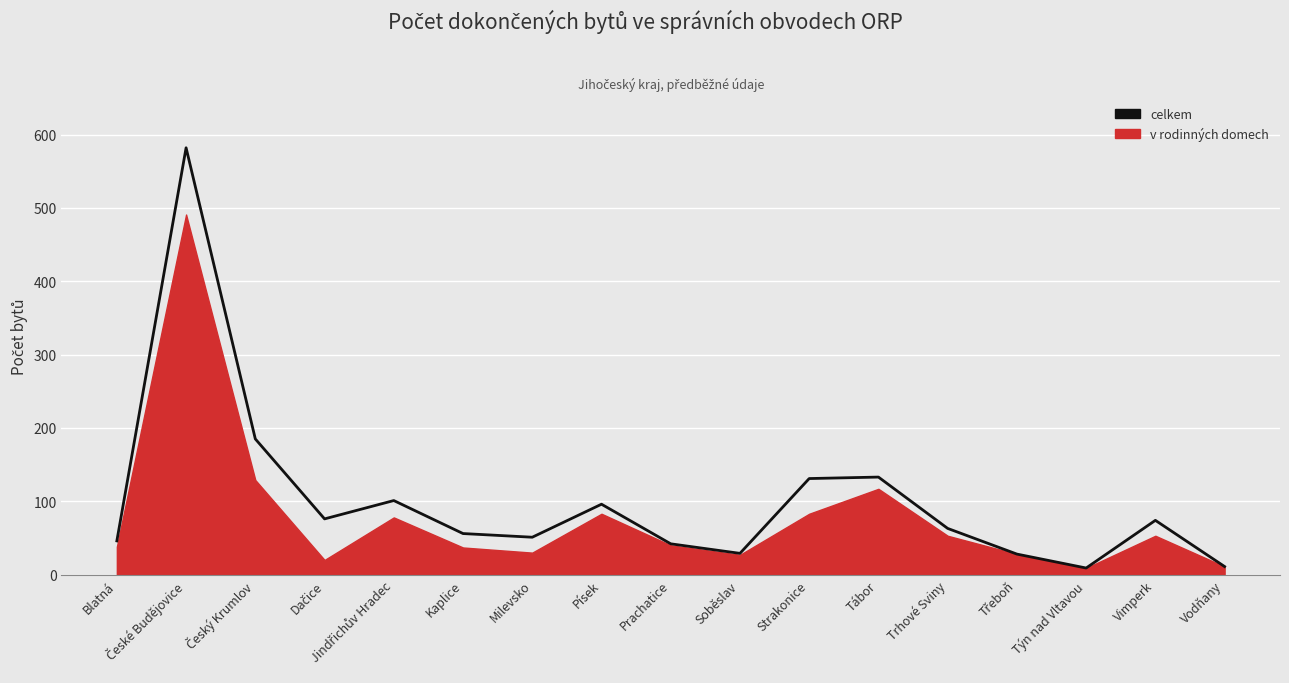

List the labels in order of value, largest first.

České Budějovice, Český Krumlov, Tábor, Strakonice, Jindřichův Hradec, Písek, Dačice, Vimperk, Trhové Sviny, Kaplice, Milevsko, Blatná, Prachatice, Soběslav, Třeboň, Vodňany, Týn nad Vltavou